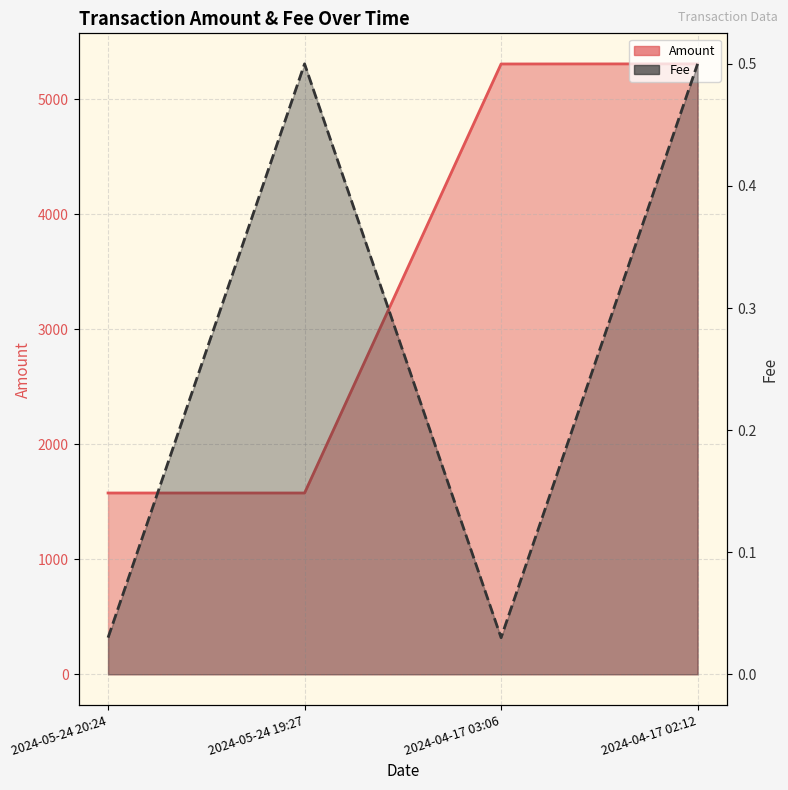

Which series has the largest range (max minus min)?

Amount